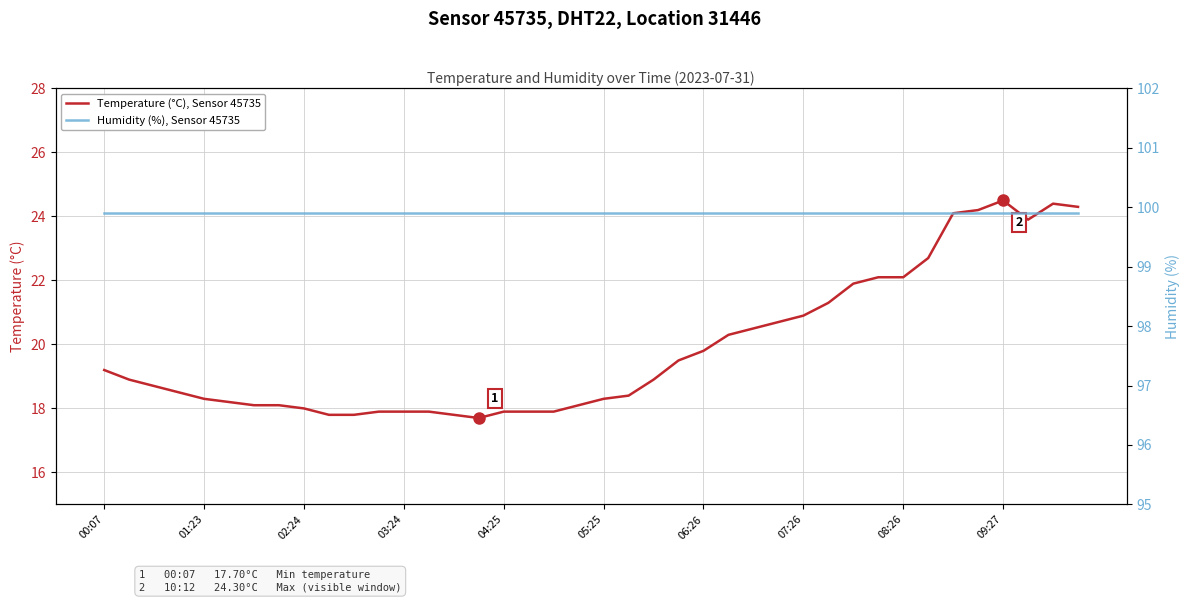

Count the number of categories in the chart.

40